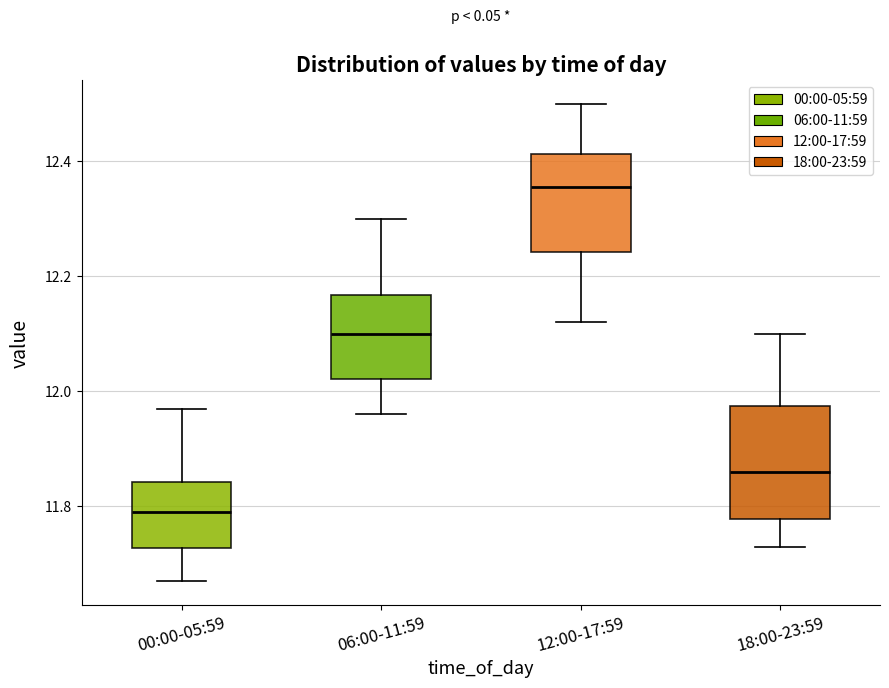

Reading left to right, transcribe this box plot: for each box, give where its median line is, the range the box spans, and where its two whiskers end, as read against the y-axis. The values are not printed on the chart, so give them approximately, as read against the axis.

00:00-05:59: median 11.80, box 11.72 to 11.84, whiskers 11.68 to 11.98
06:00-11:59: median 12.10, box 12.02 to 12.16, whiskers 11.96 to 12.30
12:00-17:59: median 12.36, box 12.24 to 12.42, whiskers 12.12 to 12.50
18:00-23:59: median 11.86, box 11.78 to 11.98, whiskers 11.74 to 12.10